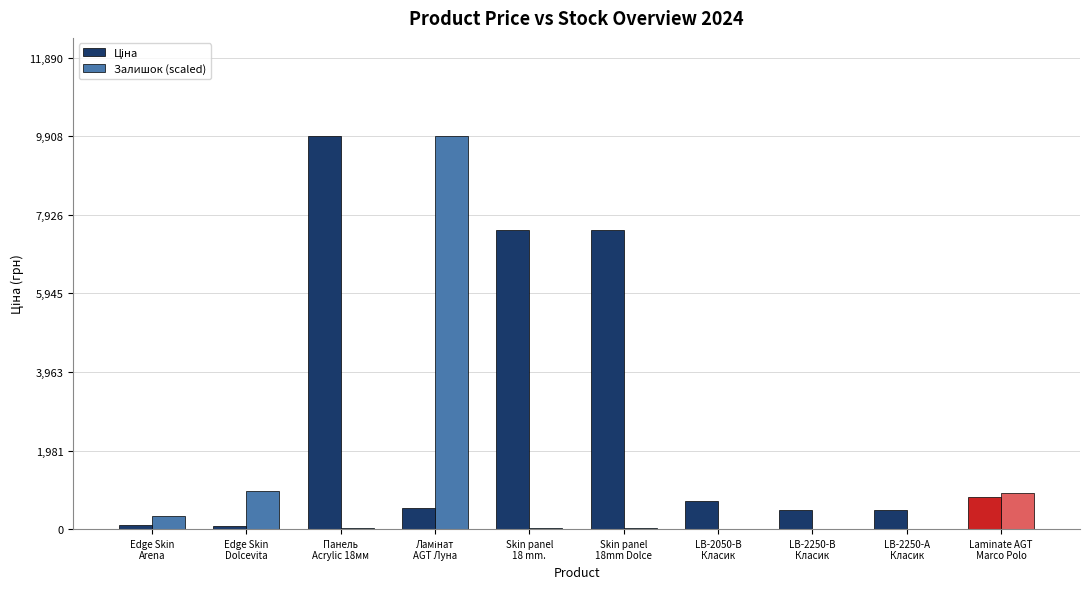

Does the chart contain stacked bars?

No